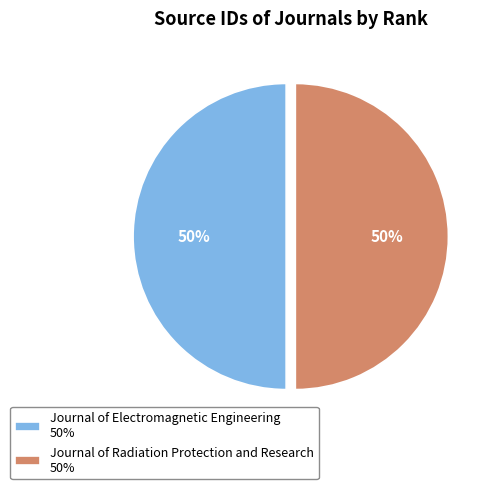

To the nearest percent, what percentage of the pie is Journal of Radiation Protection and Research?

50%